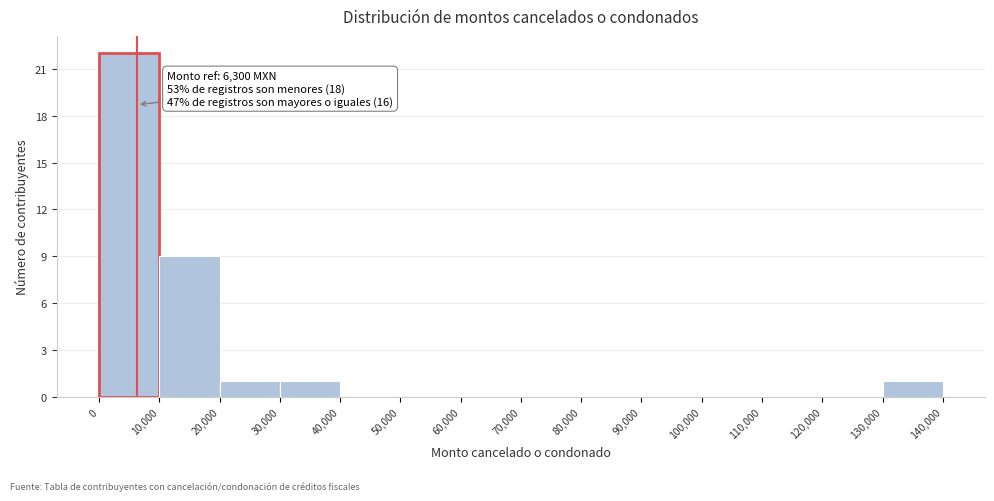

Over which range of the x-axis is the bar tallest?

0 to 10,000